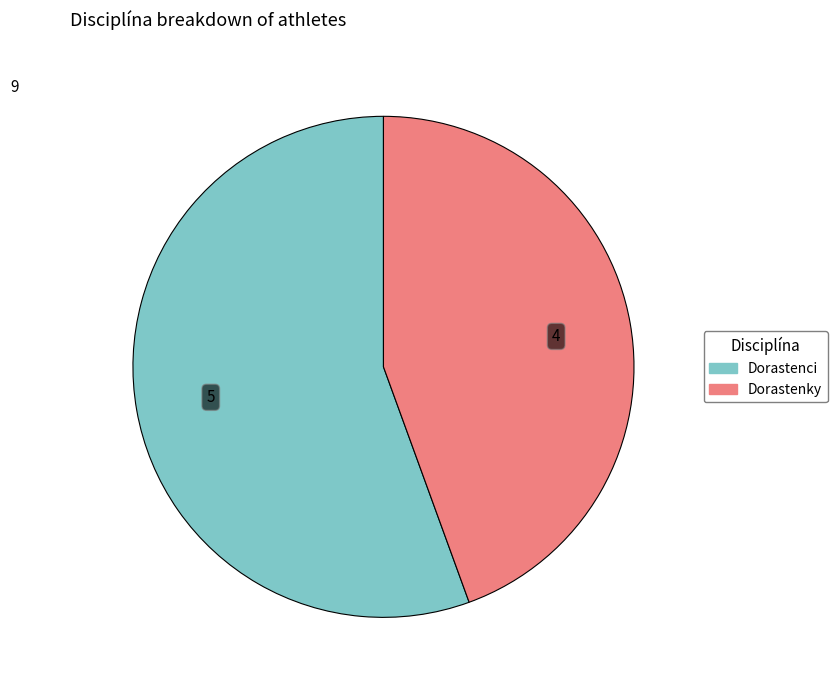

Rank the categories by value from lowest to highest.

Dorastenky, Dorastenci